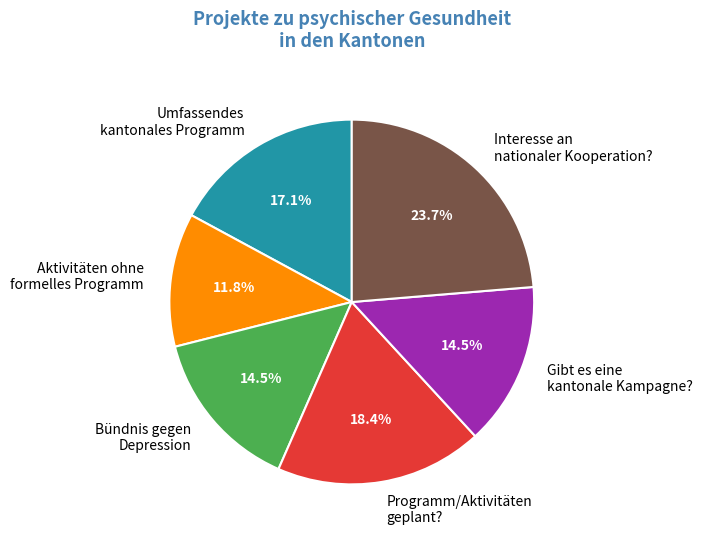

Does Programm/Aktivitäten geplant? represent more than half of the total?

No